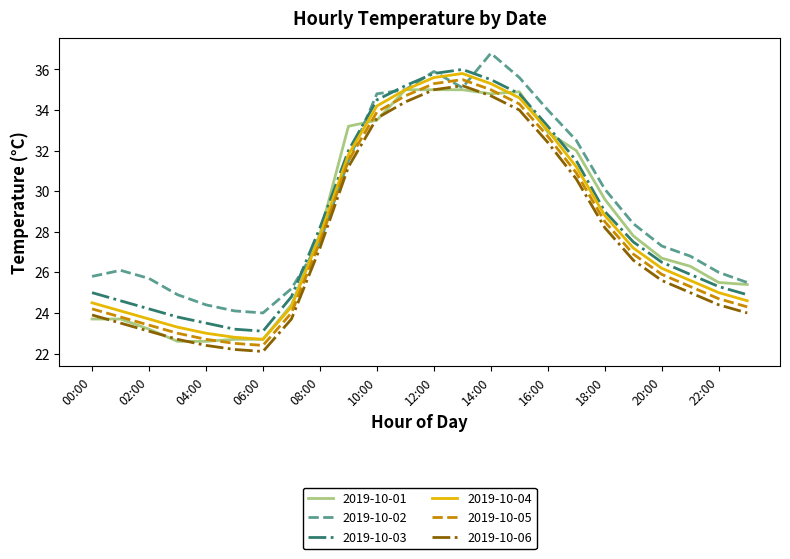

At how many categories does at least one series exceed 32?

9